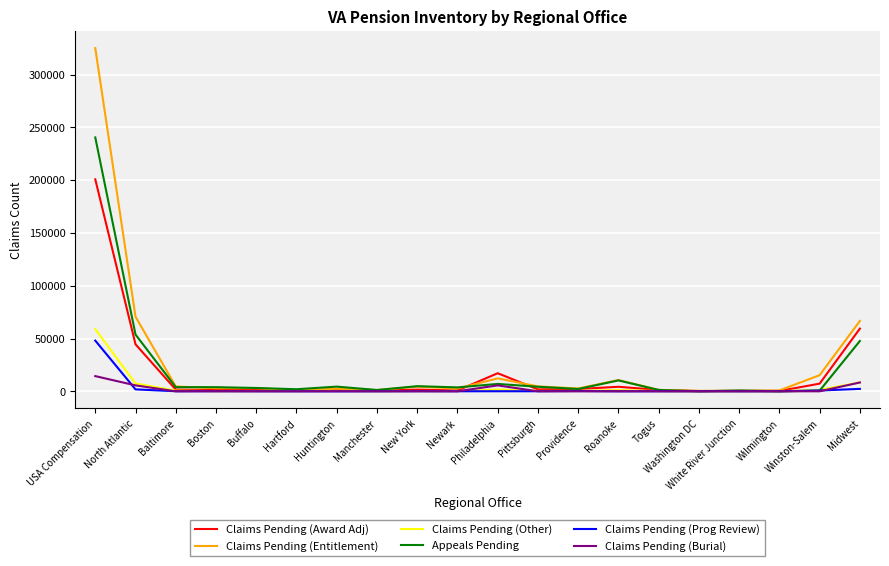

Which series changed the most between Boston and Midwest?

Claims Pending (Entitlement)